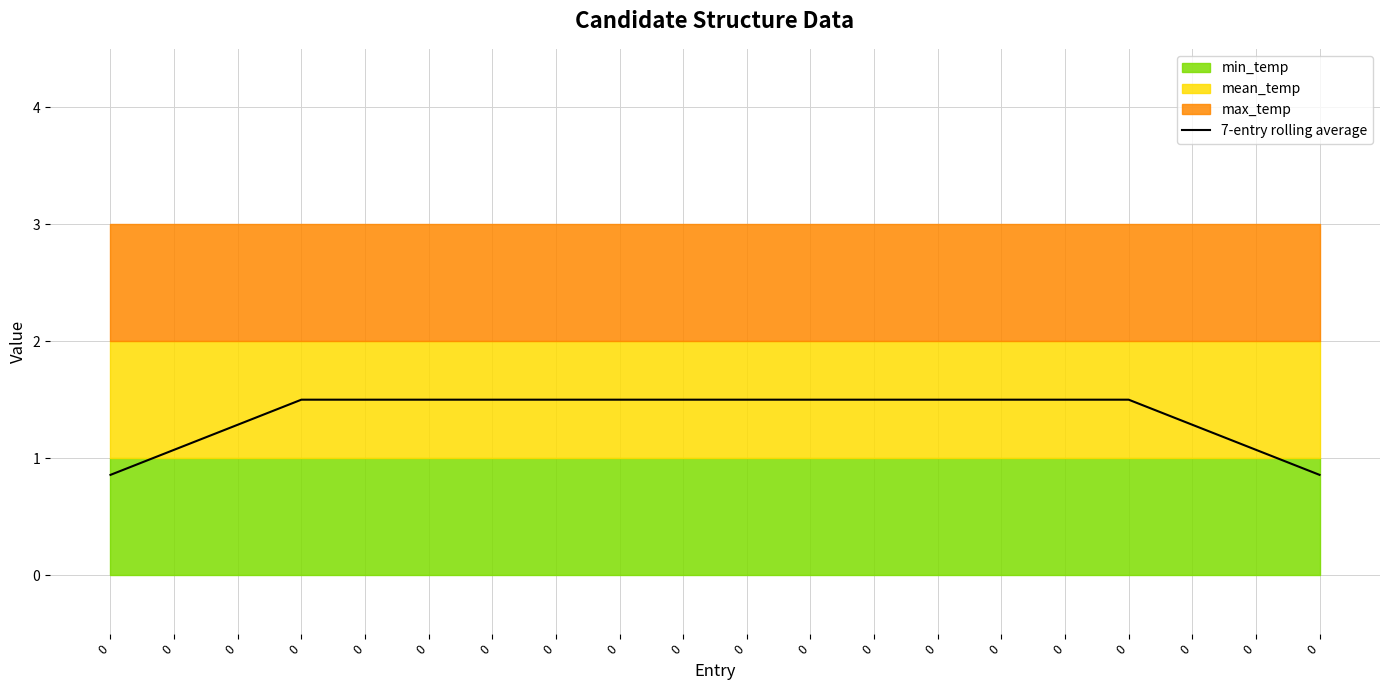

What is the change in value from 0 to 0?

-0.4